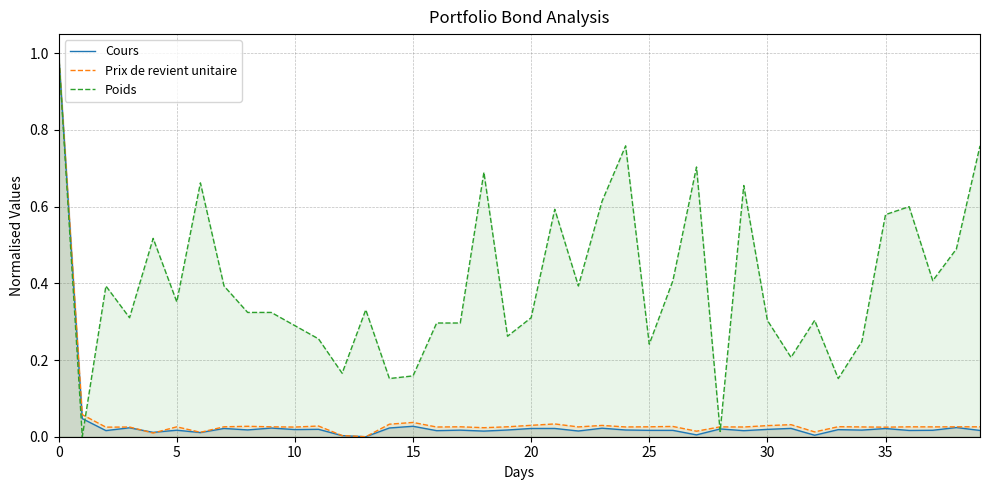

What is the difference between the maximum and minimum values in the Cours series?

1.0